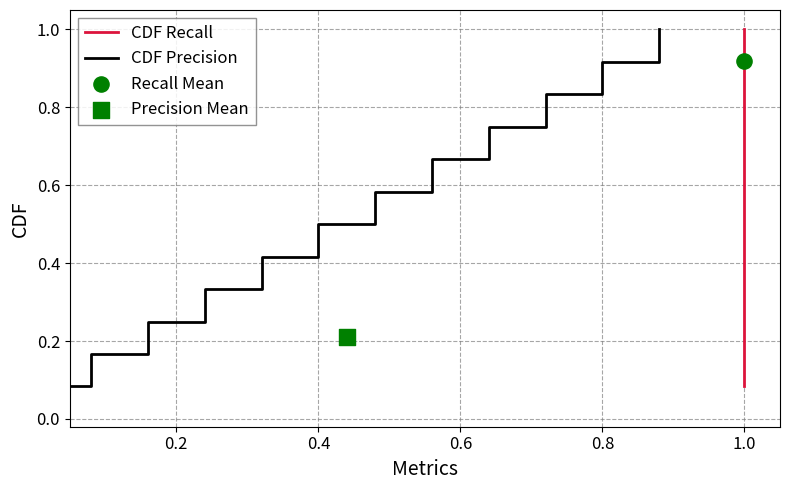

What is the total value across all series at 1.2?

1.2